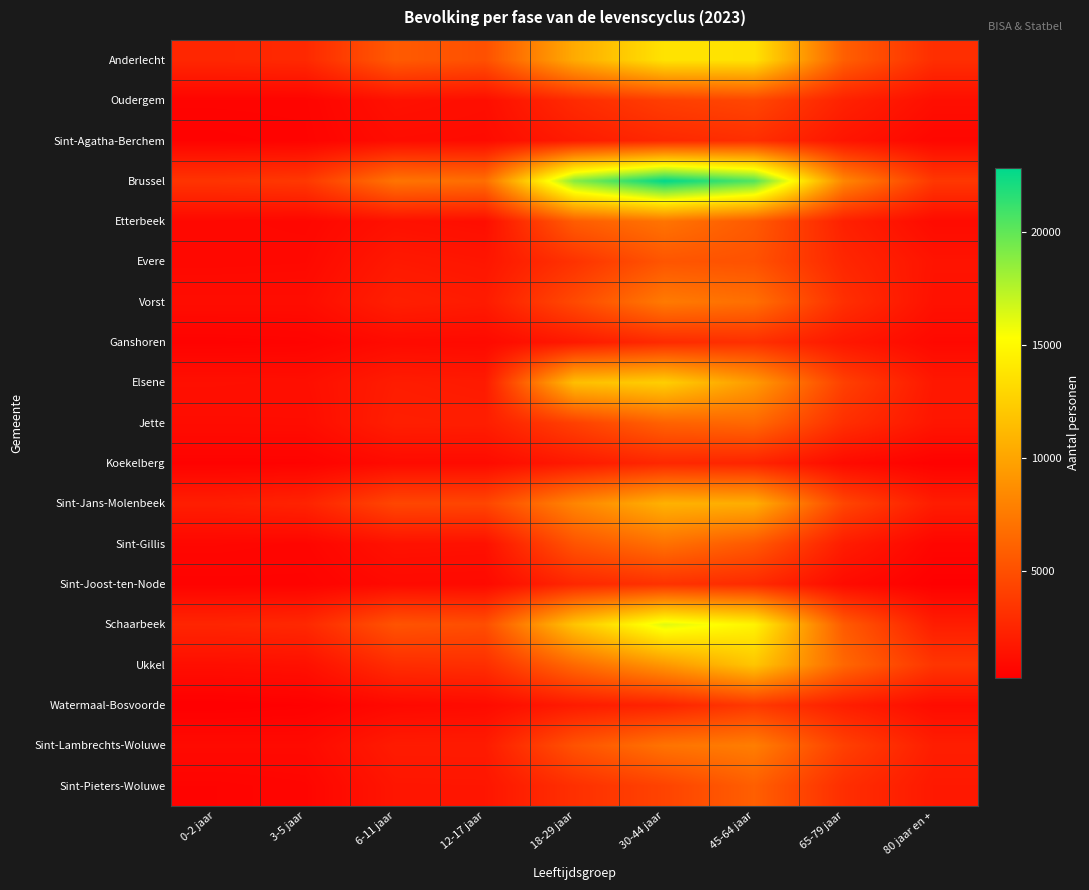

What is the total value across all series at 30-44 jaar?

147853